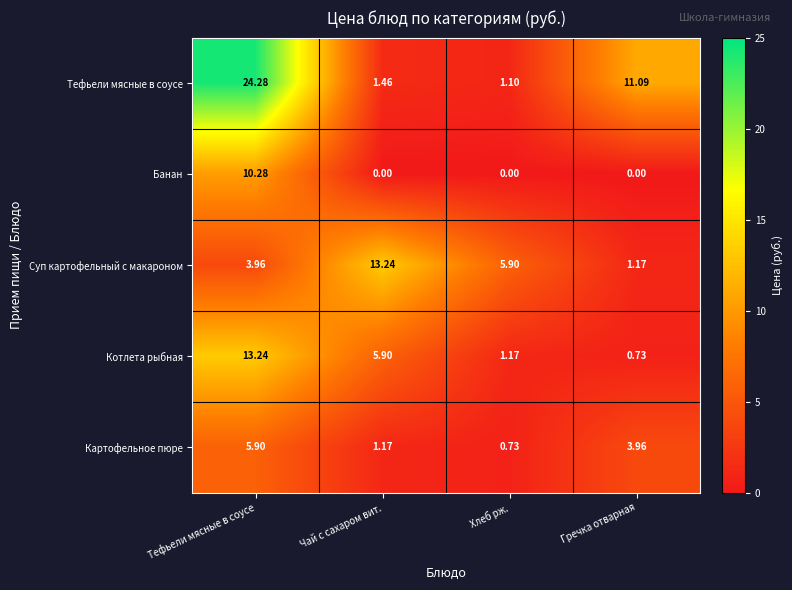

Which series has the largest total across all categories?

Тефьели мясные в соусе